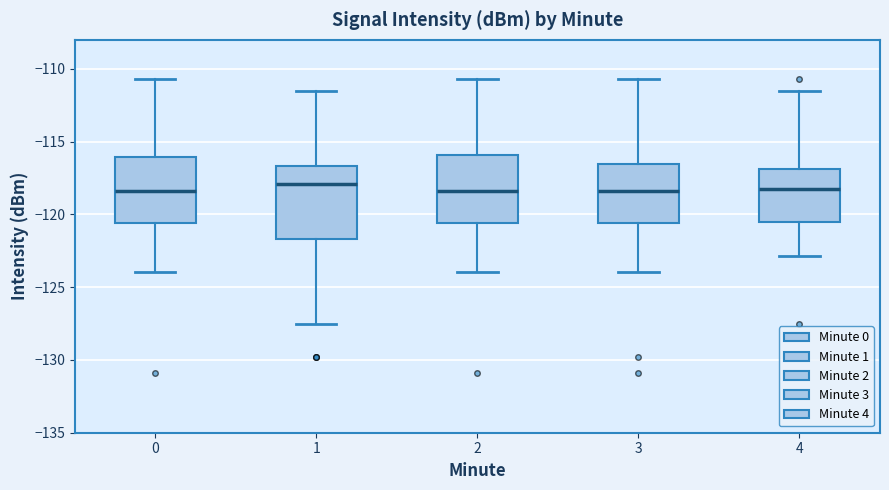

Reading left to right, read every box against the y-axis: the position of its median line, the range the box covers, and the ends of its whiskers. The values are not printed on the chart, so give them approximately, as read against the axis.

0: median -118.5, box -120.5 to -116.0, whiskers -124.0 to -110.5
1: median -118.0, box -121.5 to -116.5, whiskers -127.5 to -111.5
2: median -118.5, box -120.5 to -116.0, whiskers -124.0 to -110.5
3: median -118.5, box -120.5 to -116.5, whiskers -124.0 to -110.5
4: median -118.0, box -120.5 to -117.0, whiskers -123.0 to -111.5